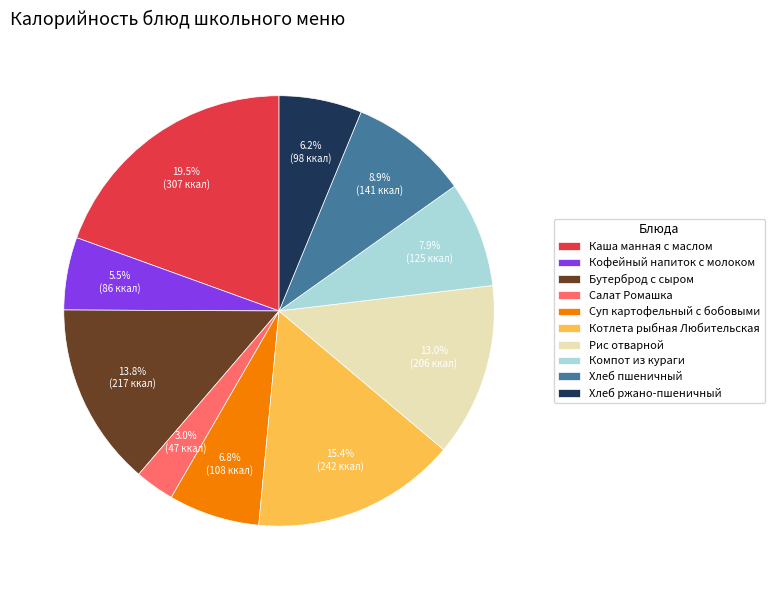

To the nearest percent, what is the difference between the Хлеб ржано-пшеничный and Хлеб пшеничный slice percentages?

3%